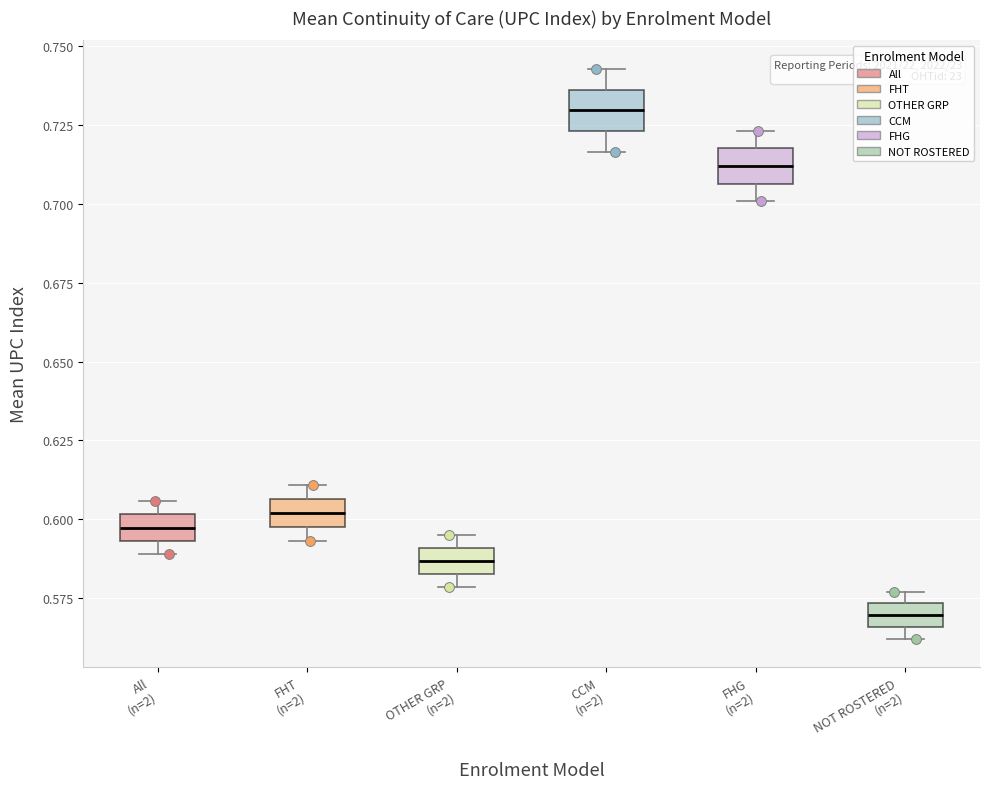

Which box has the lowest median line?

NOT ROSTERED (n=2)